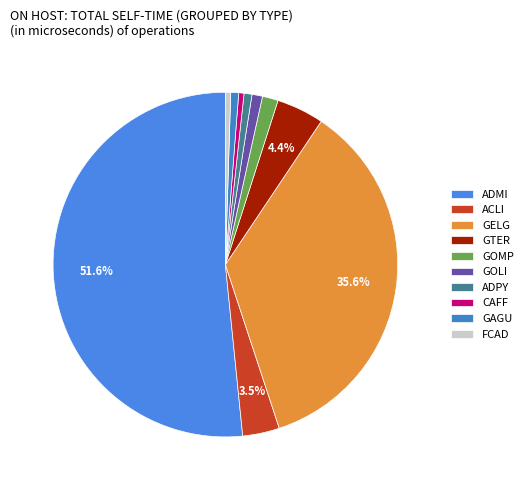

Count the number of slices in the pie.

10